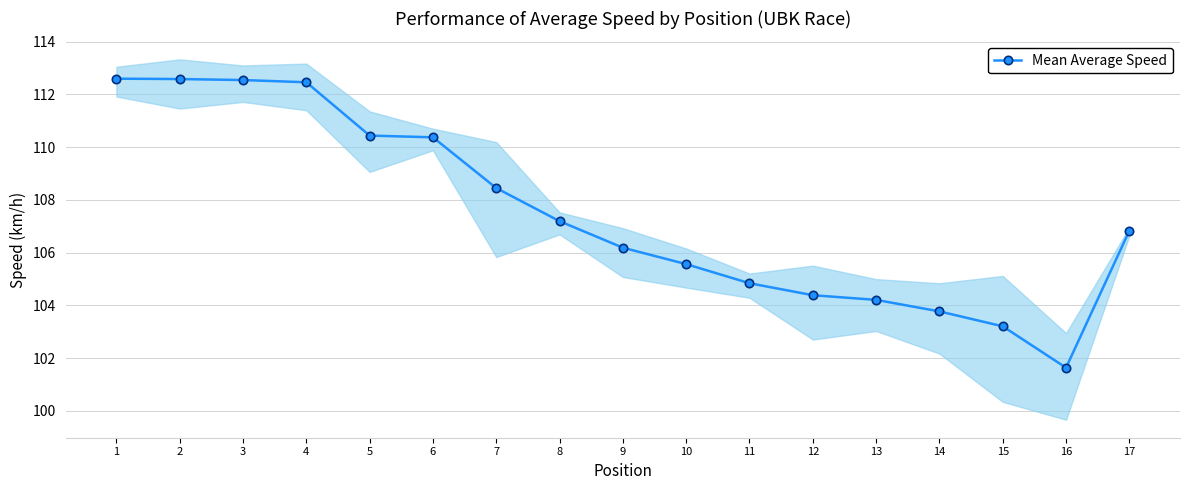

What is the change in value from 2 to 13?

-8.4